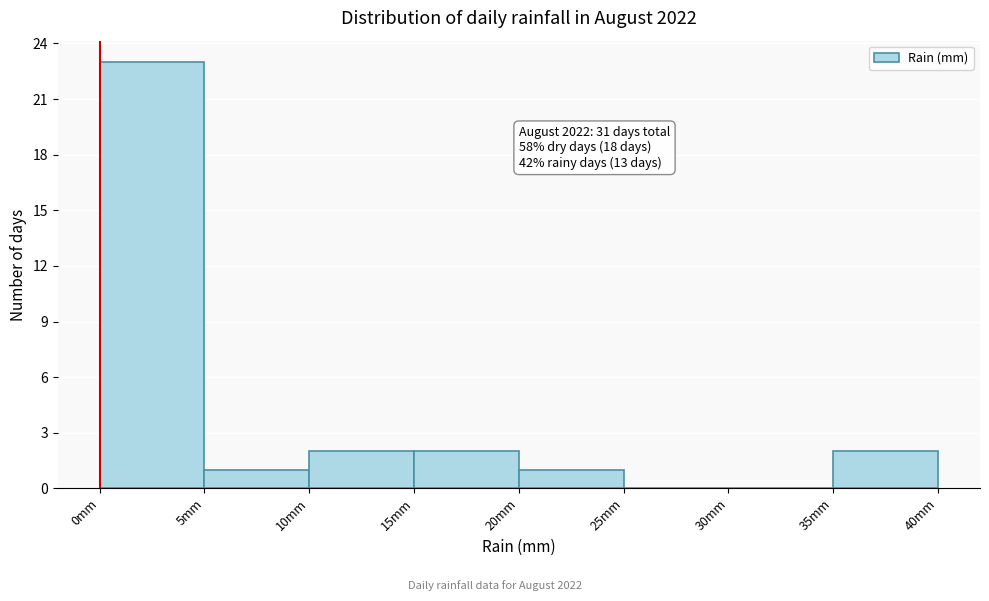

Which range on the x-axis has the tallest bar?

0 to 5